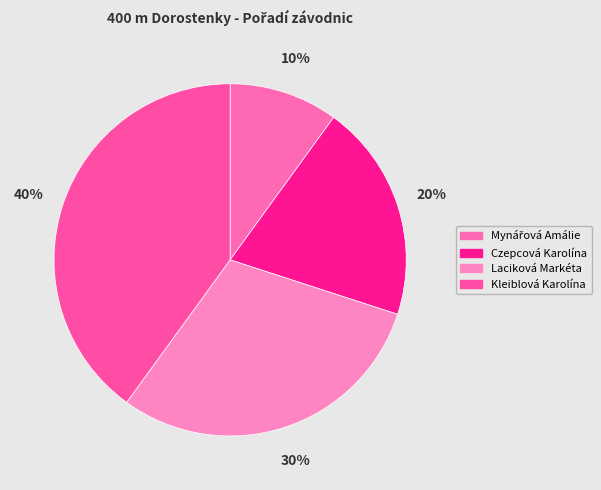

Count the number of slices in the pie.

4